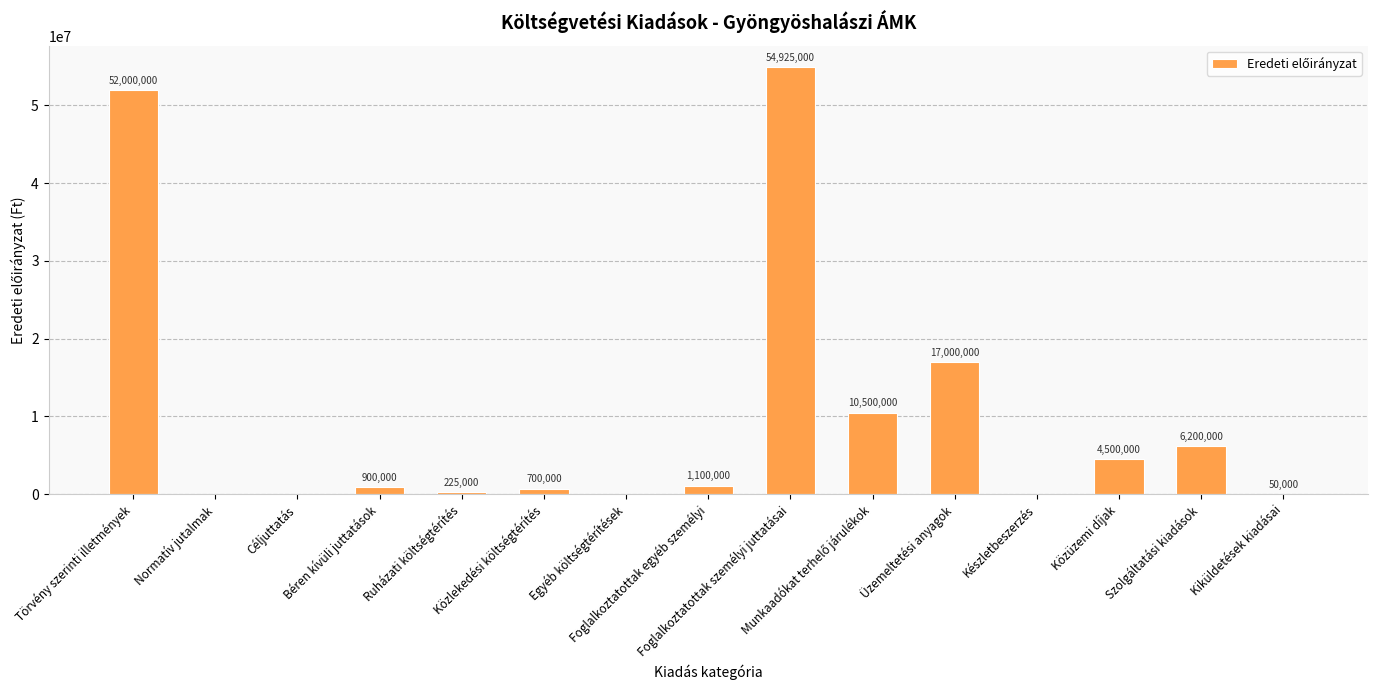

What is the sum of all values?

148100000